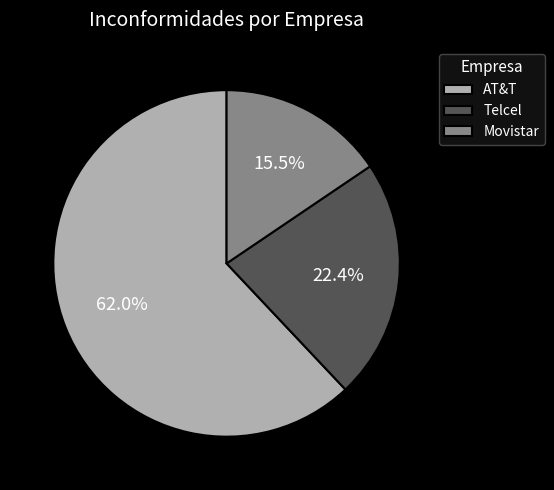

To the nearest percent, what is the average slice percentage?

33%